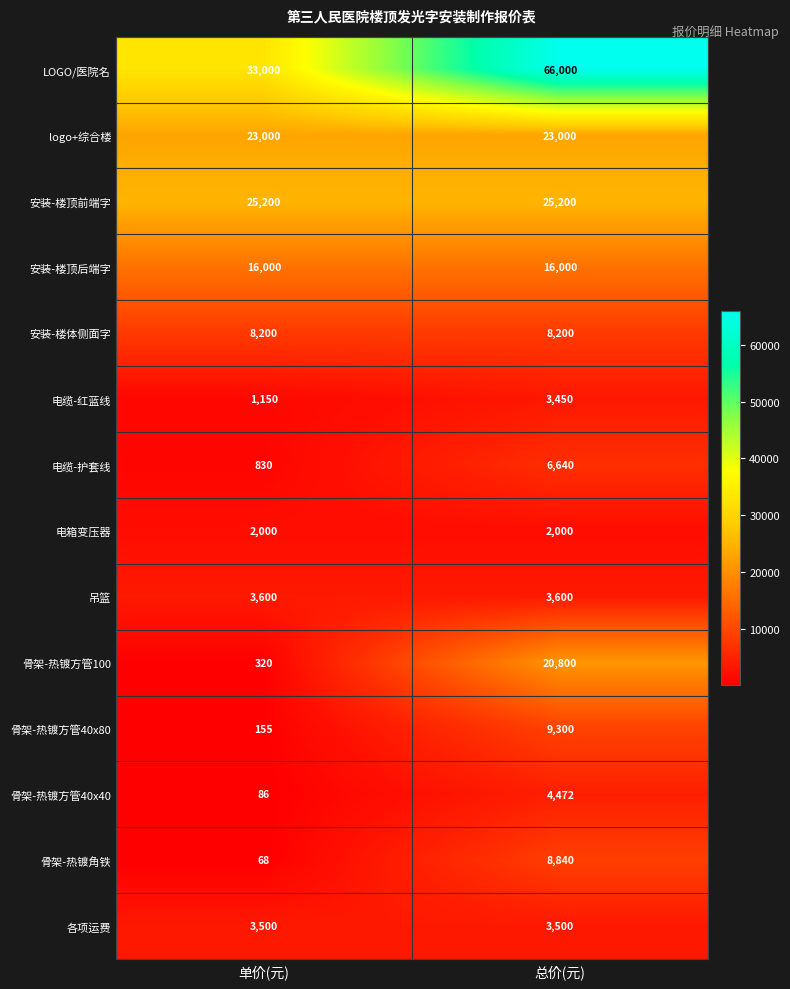

True or false: 骨架-热镀角铁 has a value of 13451 at 总价(元).

False